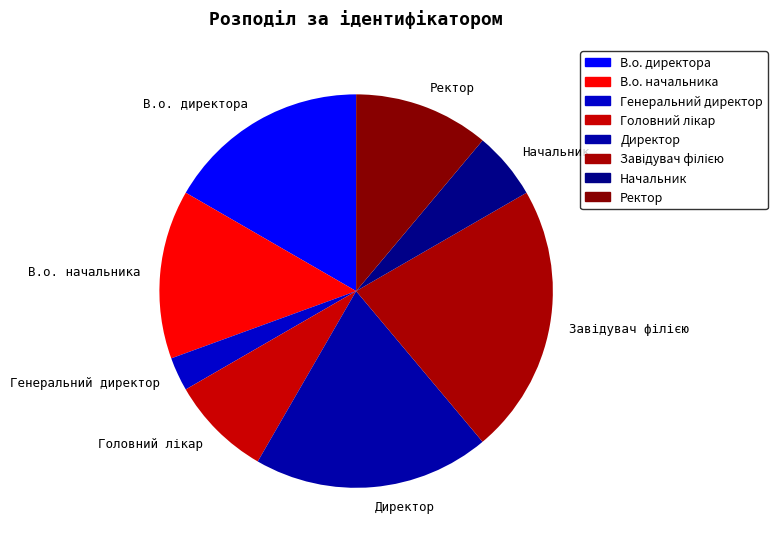

Count the number of slices in the pie.

8